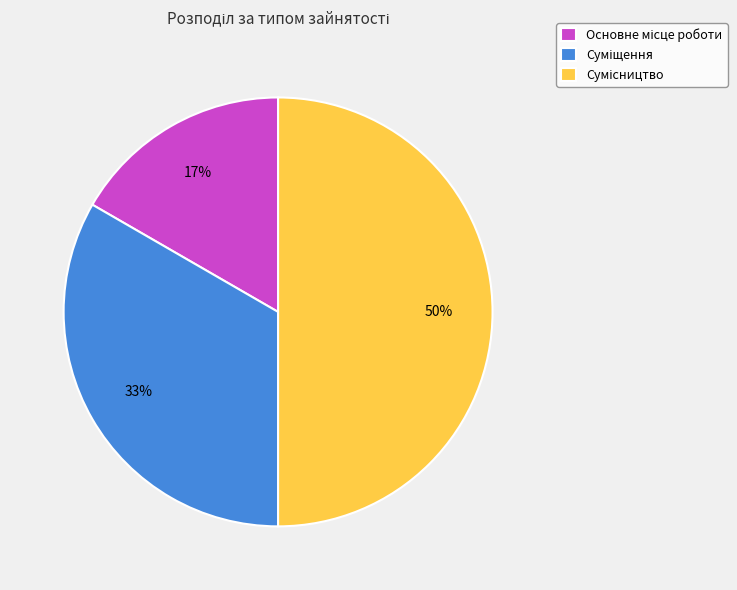

To the nearest percent, what is the average slice percentage?

33%